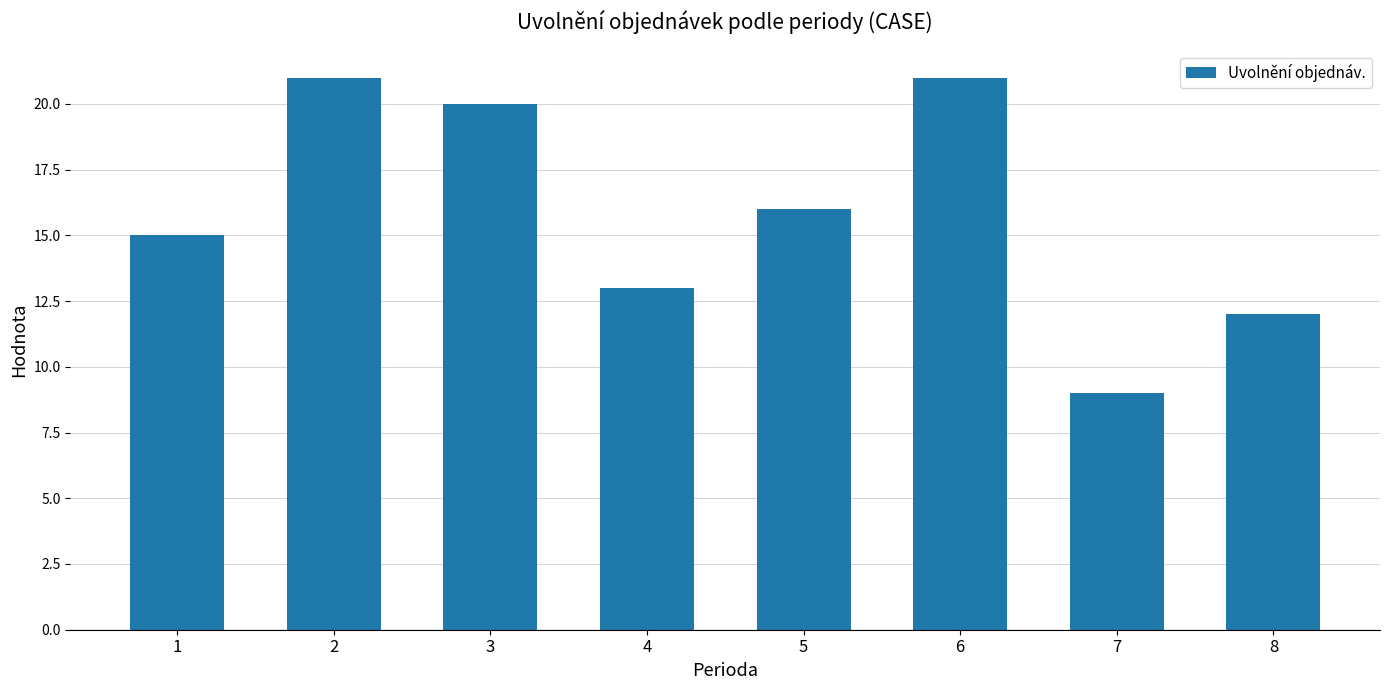

Count the number of categories in the chart.

8